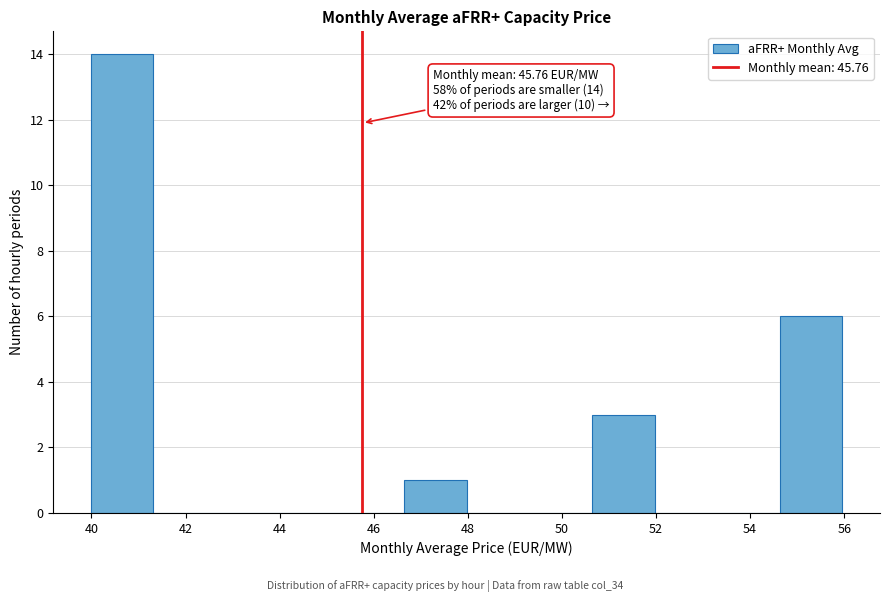

Over which range of the x-axis is the bar tallest?

40.0 to 41.4